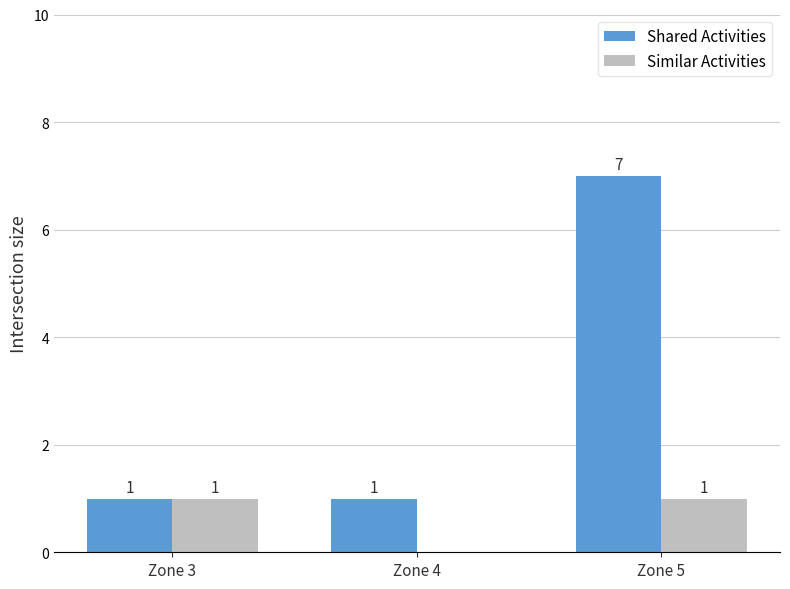

The Similar Activities series shows 0 at Zone 5. True or false?

False